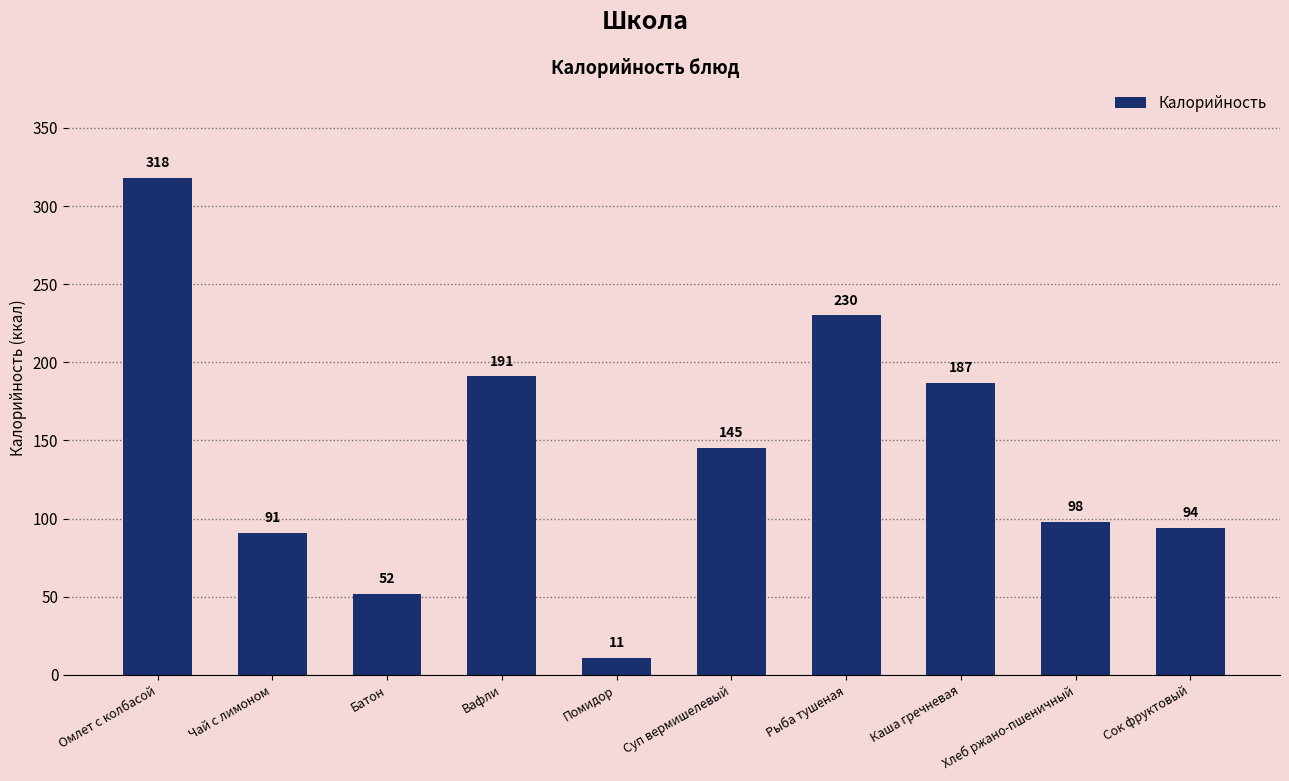

Where does the data first go above 145?

Омлет с колбасой